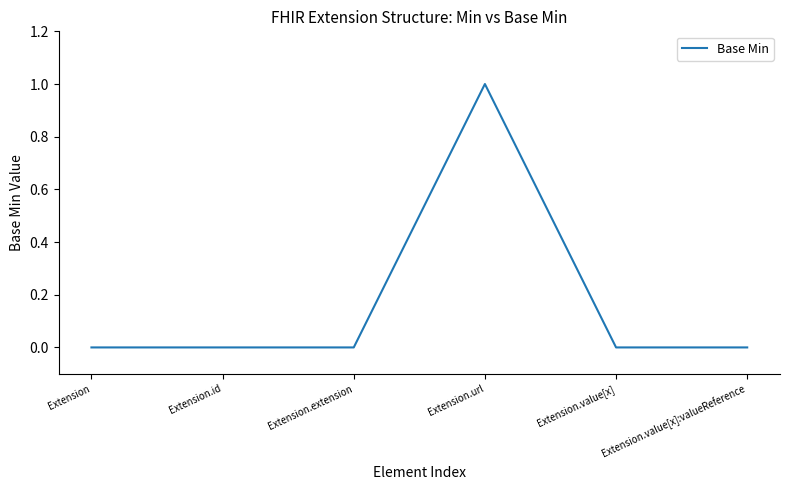

The chart shows a value of 0 at Extension.id. True or false?

True